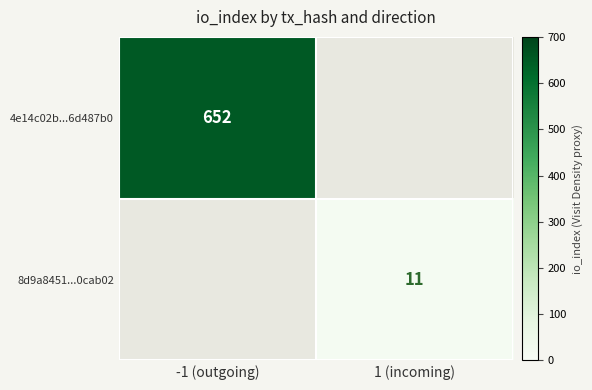

The value of 8d9a8451...0cab02 at 1 (incoming) is 7. True or false?

False